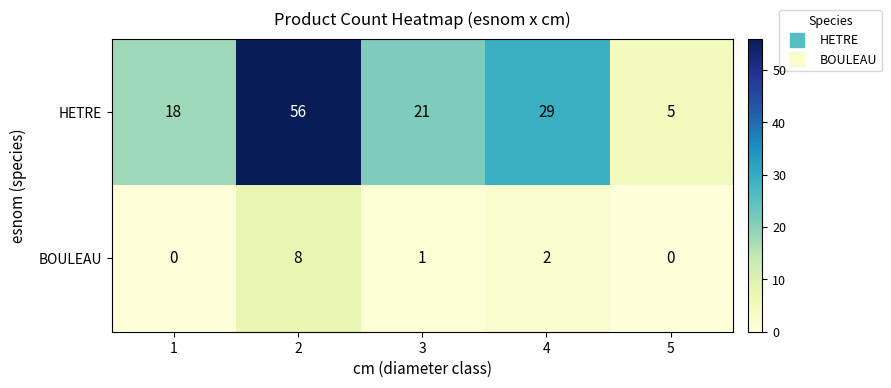

Reading right to left, transcribe all the data shown in this chart.

HETRE: 5=5	4=29	3=21	2=56	1=18
BOULEAU: 5=0	4=2	3=1	2=8	1=0